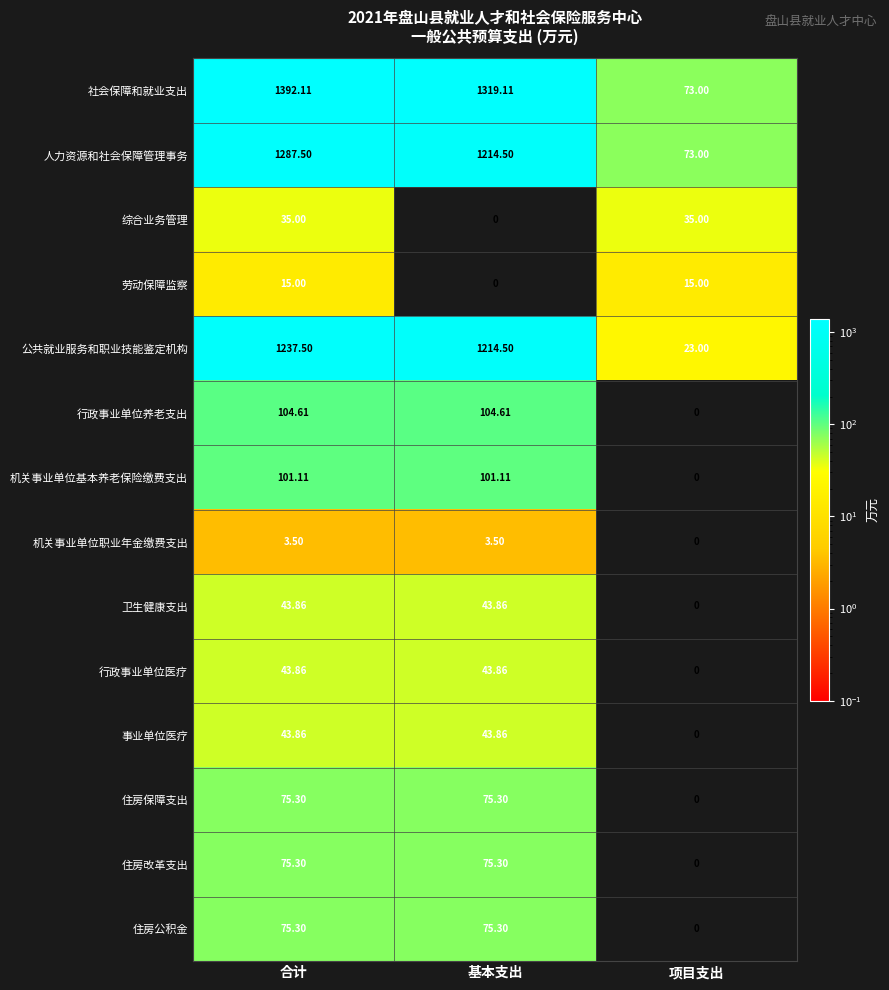

Which series has the largest range (max minus min)?

社会保障和就业支出